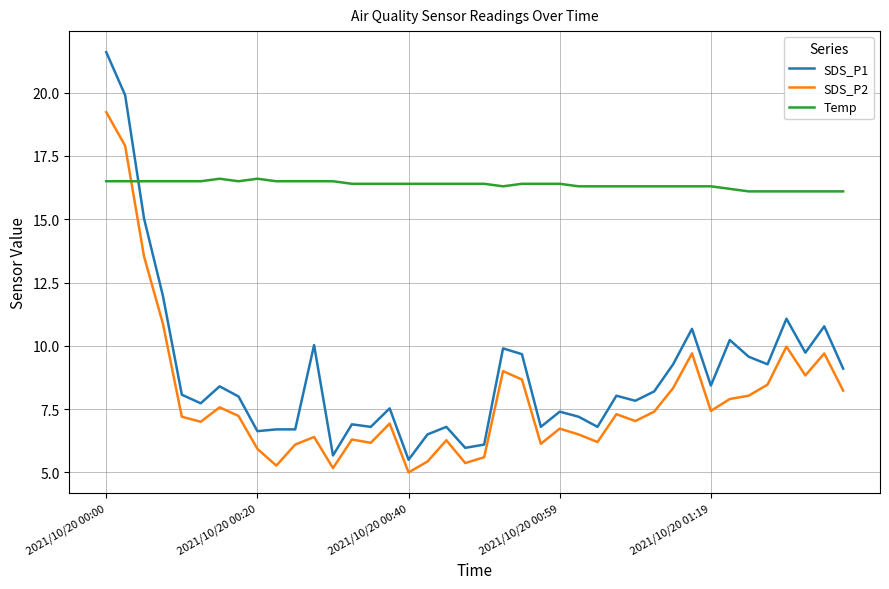

What are all the series names shown in the legend?

SDS_P1, SDS_P2, Temp